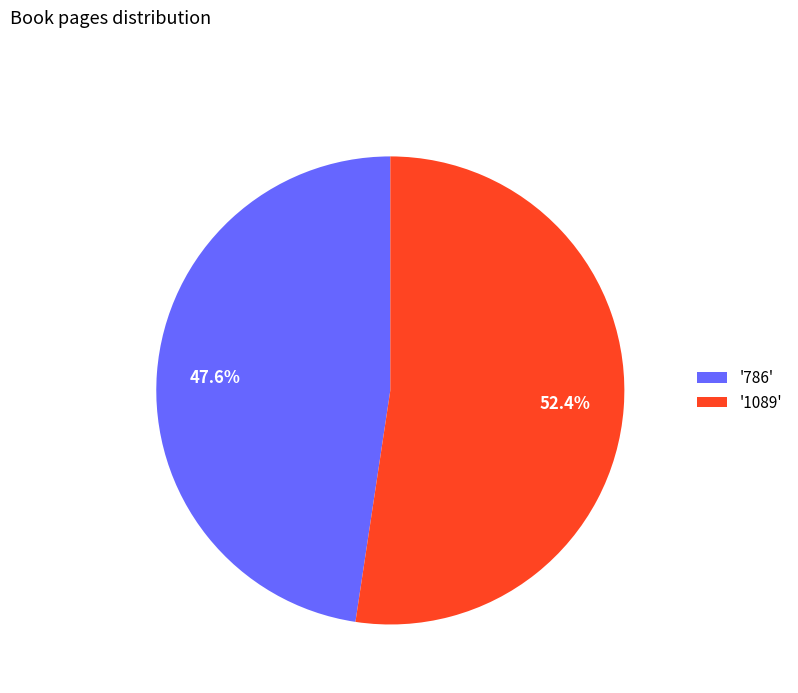

Is there a majority slice in this chart?

Yes